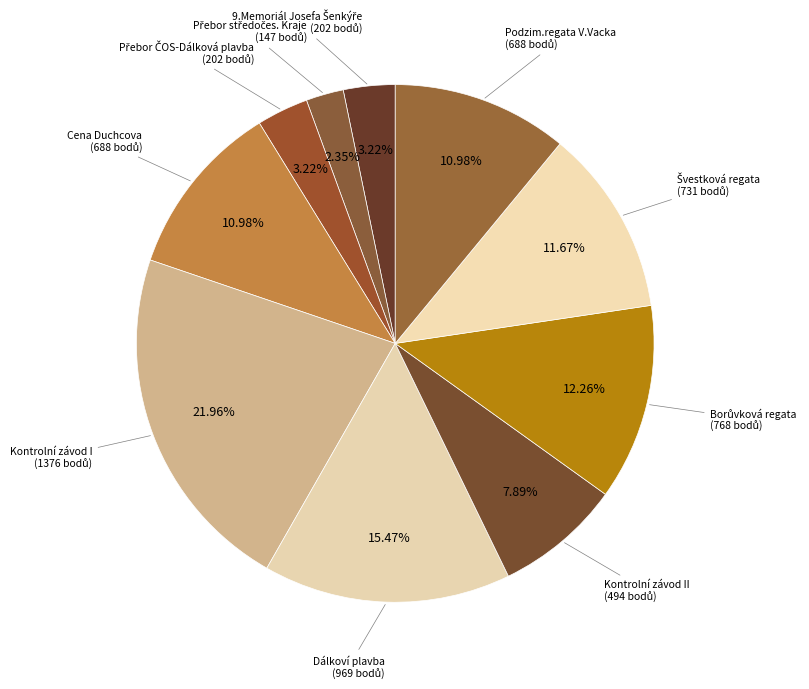

How many segments does this pie chart have?

10